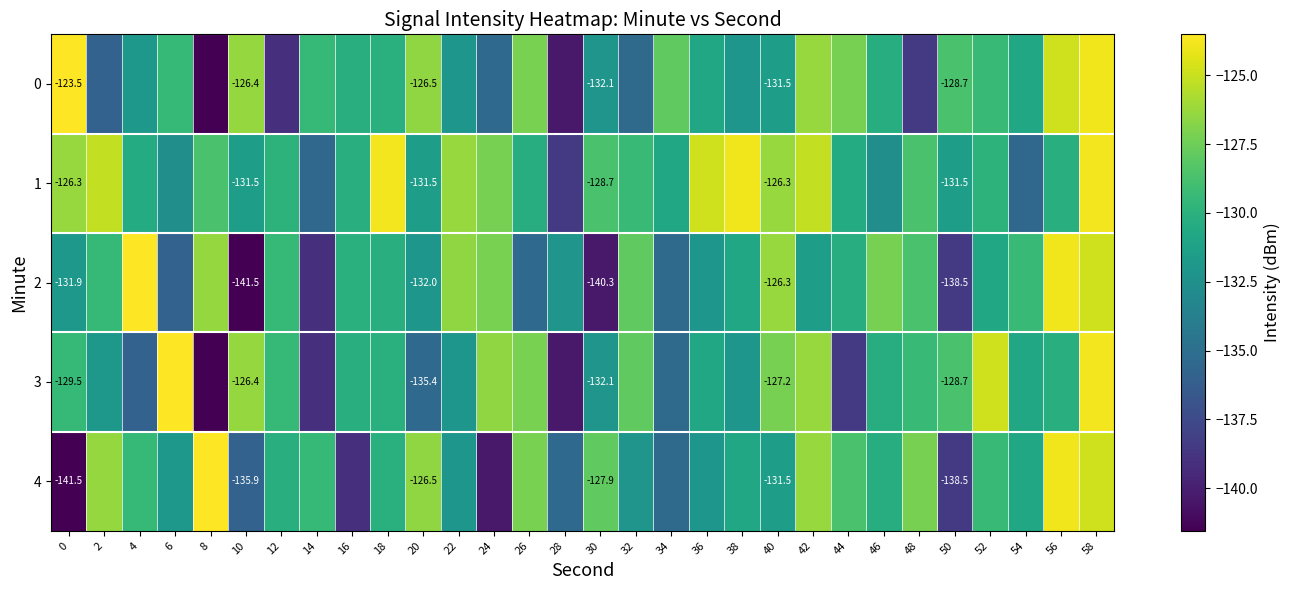

Which has a higher value, 16 or 54?

16